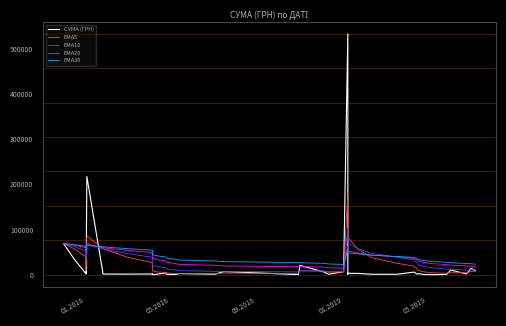

What is the value of the EMA30 point at the 7th from the left?

61695.6